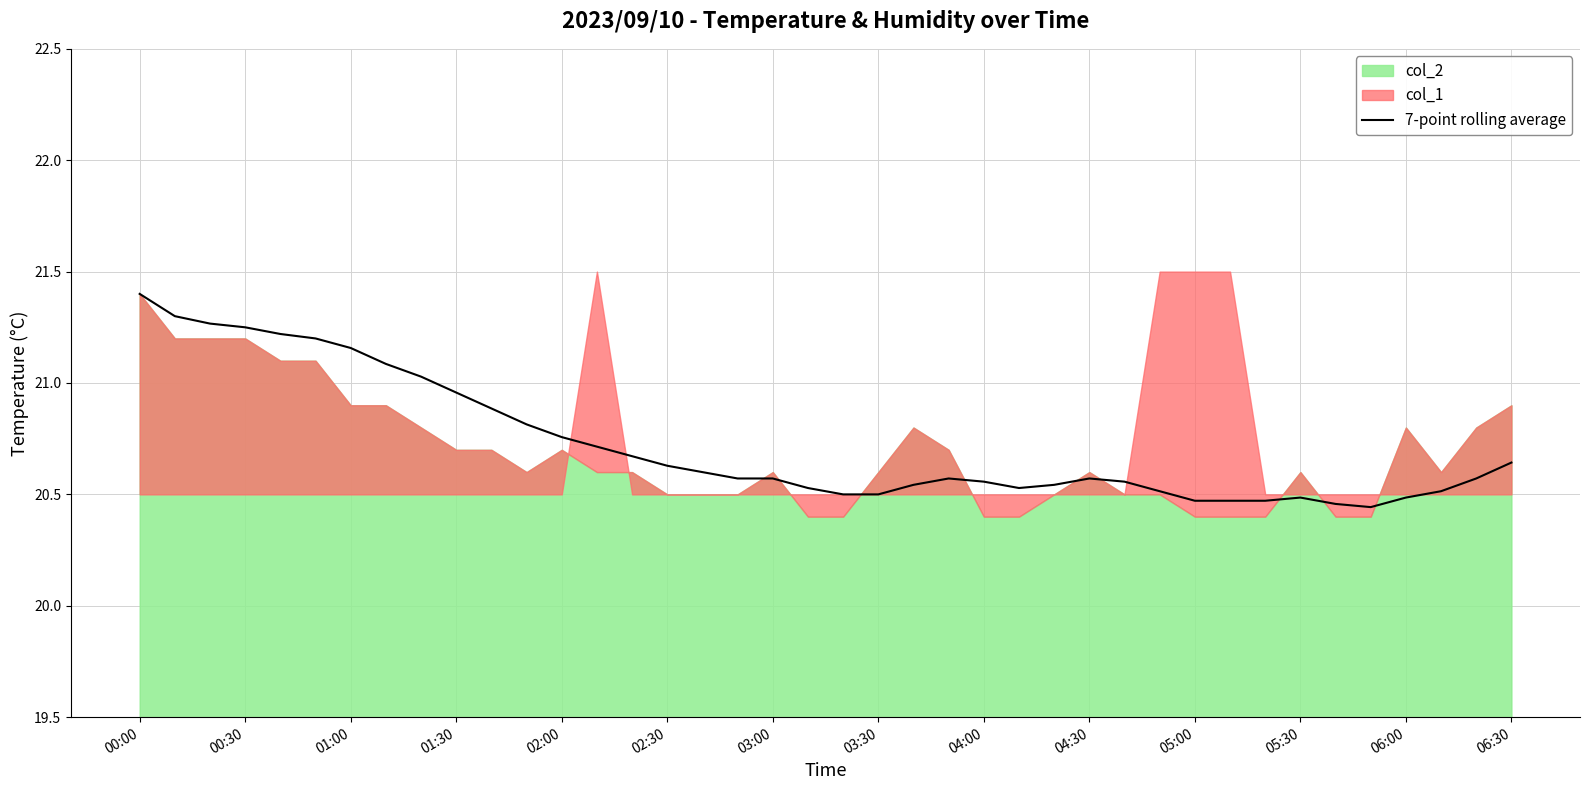

What is the highest value of the 7-point rolling average series?

21.4